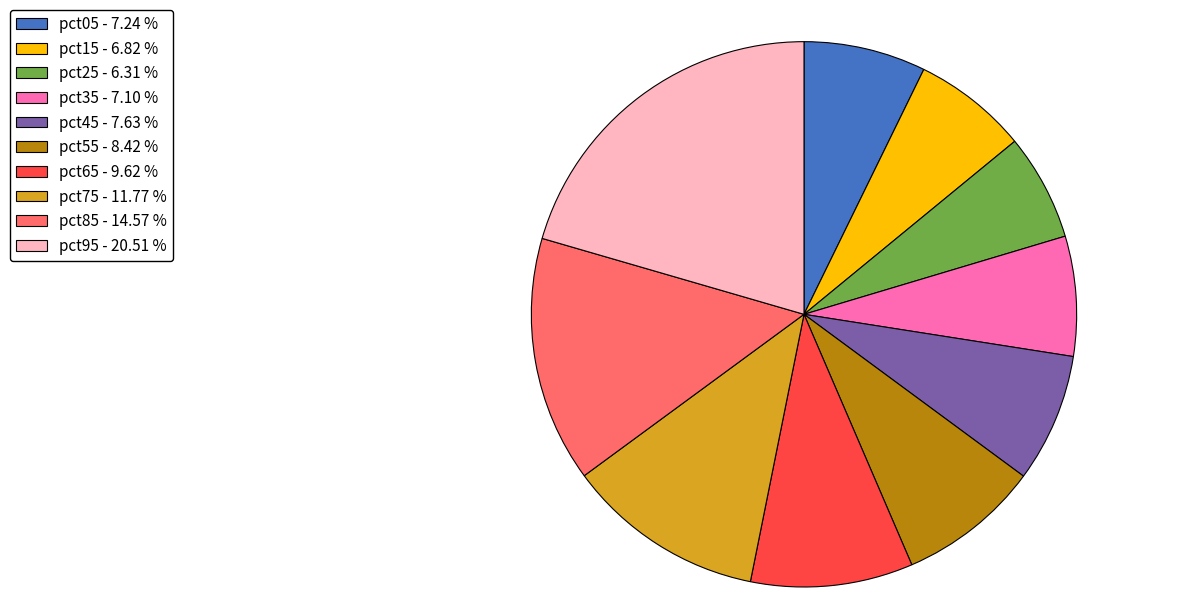

Is the sum of pct05 - 7.24 % and pct75 - 11.77 % greater than half?

No